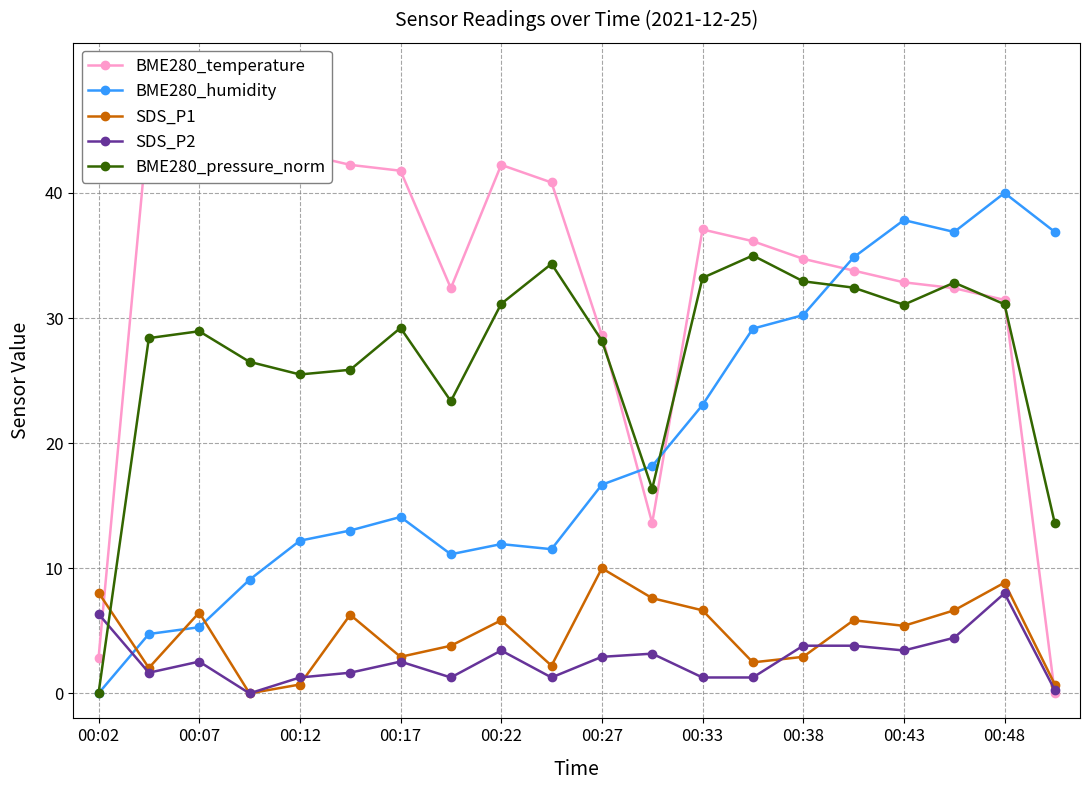

Which series has the largest total across all categories?

BME280_temperature